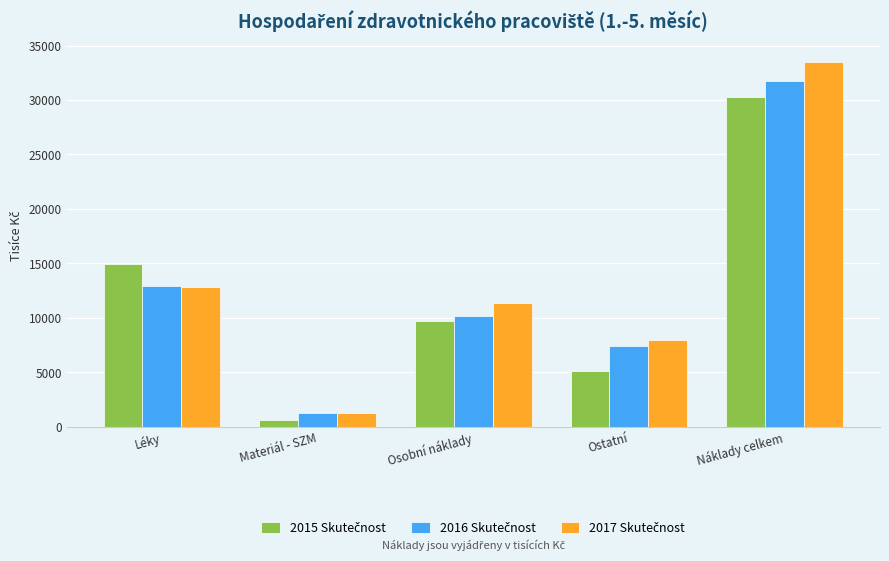

At which category is the sum across all series the highest?

Náklady celkem